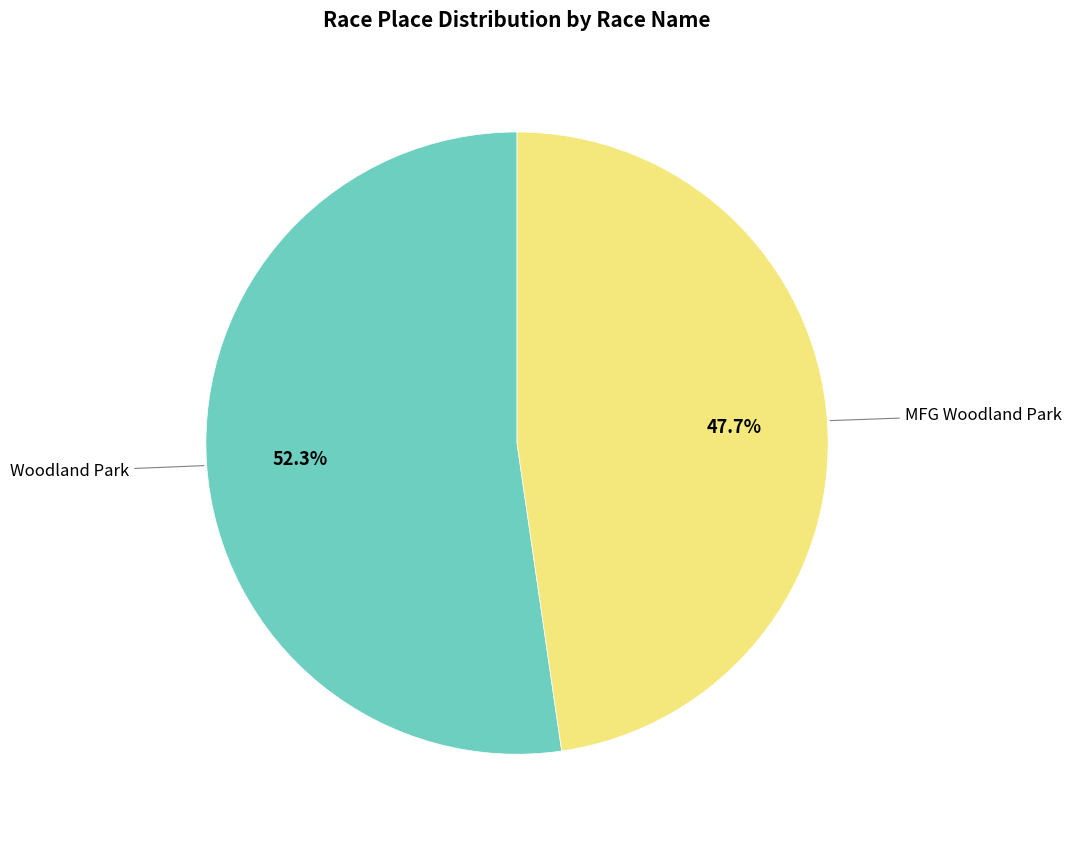

Is there a majority slice in this chart?

Yes